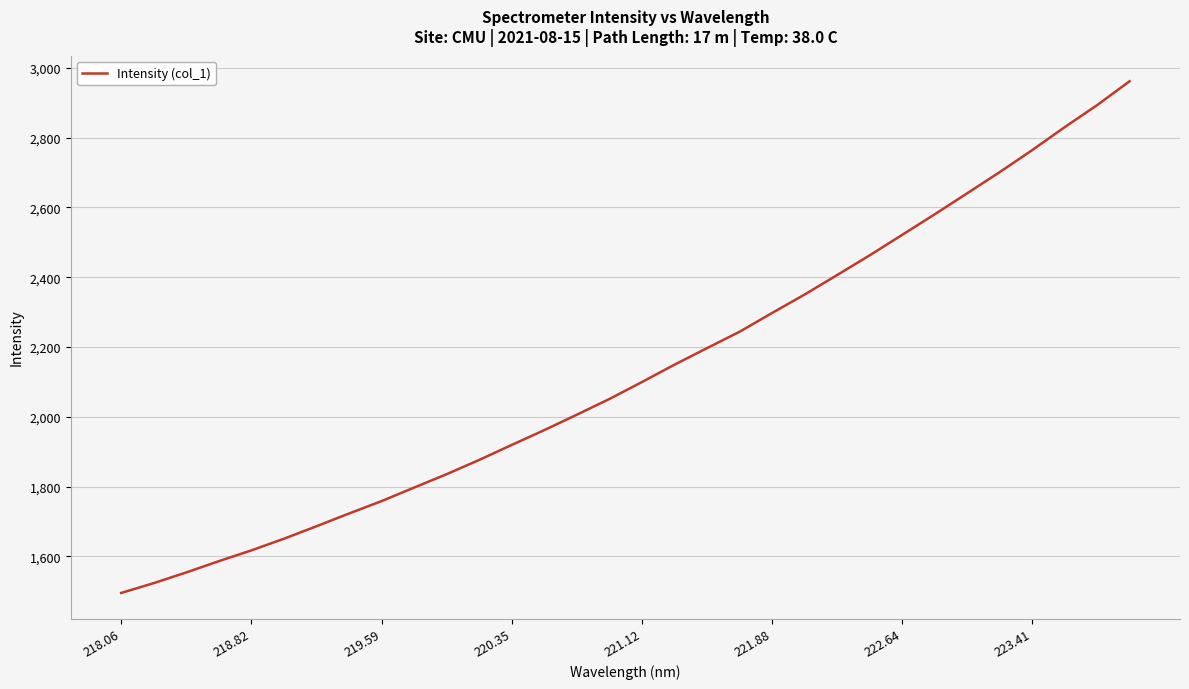

What is the difference between the maximum and minimum values?

1465.8